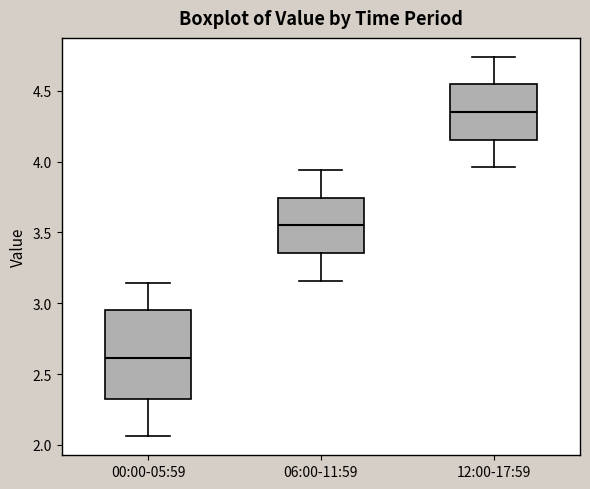

Reading left to right, transcribe this box plot: for each box, give where its median line is, the range the box spans, and where its two whiskers end, as read against the y-axis. The values are not printed on the chart, so give them approximately, as read against the axis.

00:00-05:59: median 2.60, box 2.35 to 2.95, whiskers 2.05 to 3.15
06:00-11:59: median 3.55, box 3.35 to 3.75, whiskers 3.15 to 3.95
12:00-17:59: median 4.35, box 4.15 to 4.55, whiskers 3.95 to 4.75